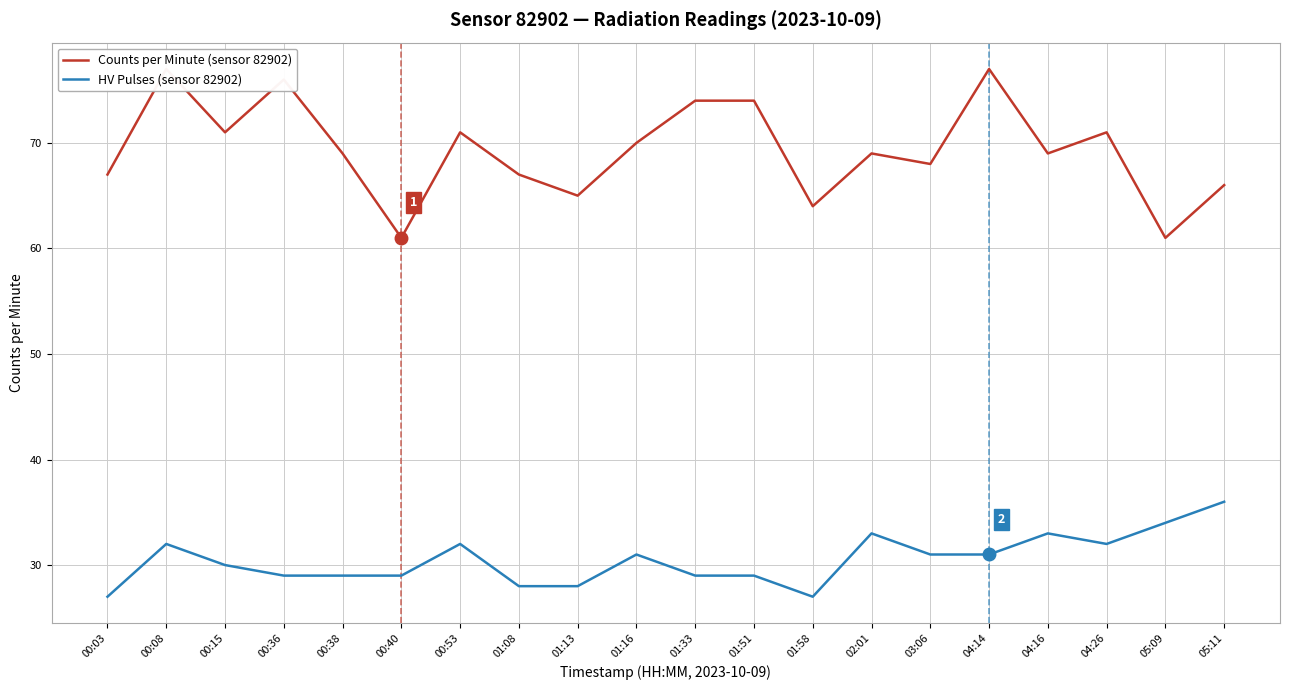

What is the spread (max minus min) of values at 01:51?

45